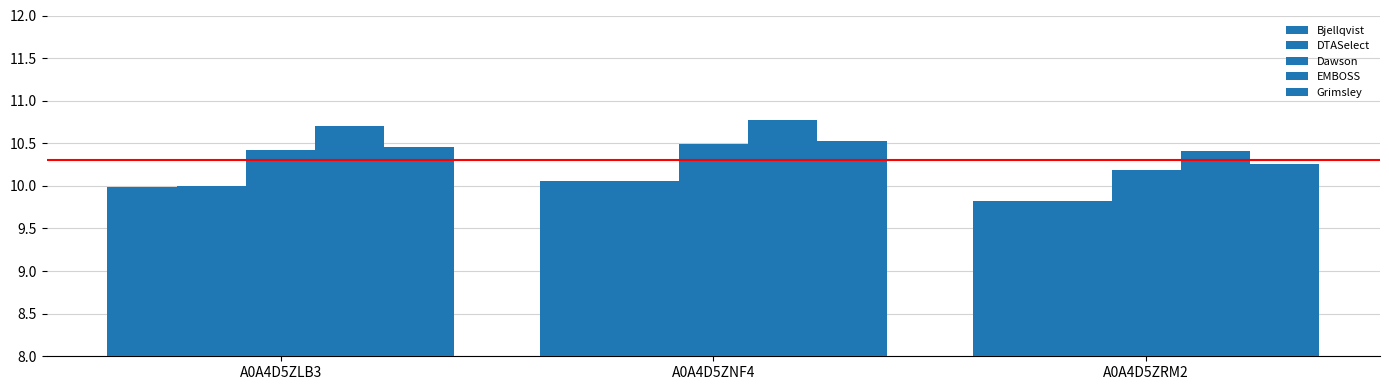

Which series has the widest spread of values?

EMBOSS